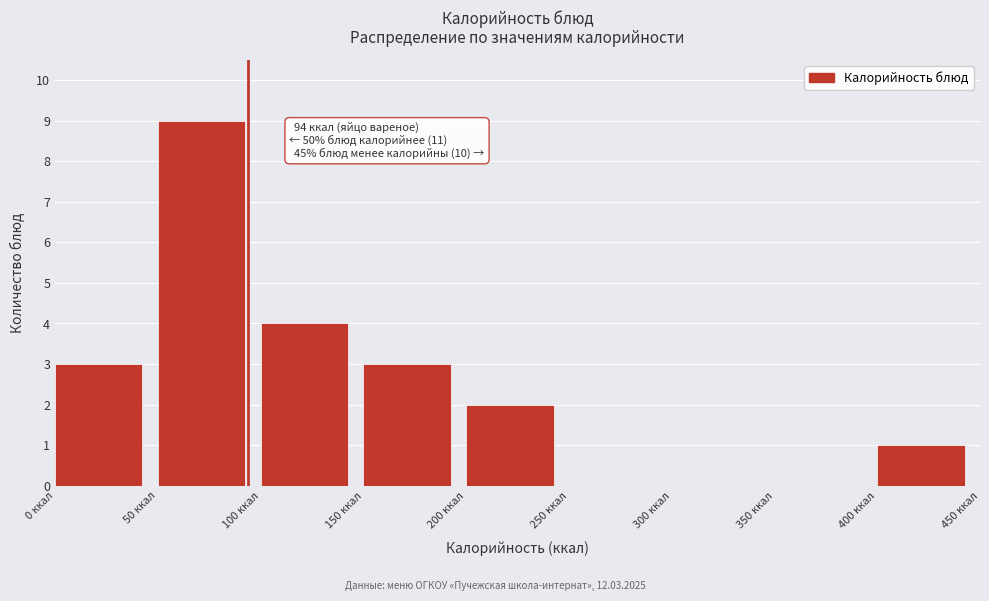

Which range on the x-axis has the tallest bar?

50 to 100